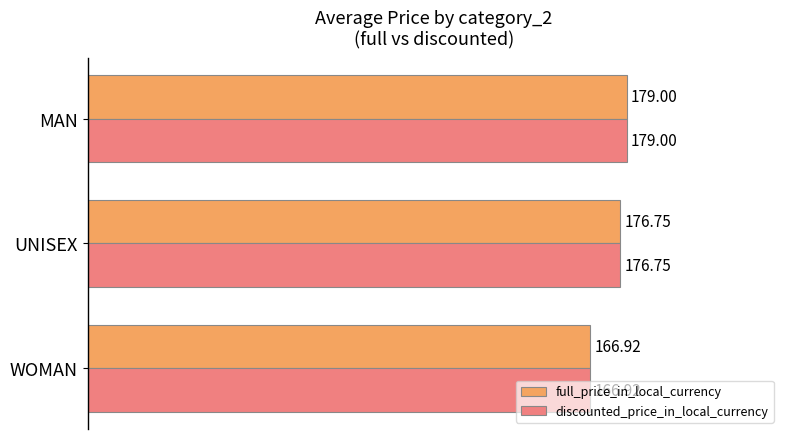

List the labels in order of full_price_in_local_currency value, largest first.

MAN, UNISEX, WOMAN